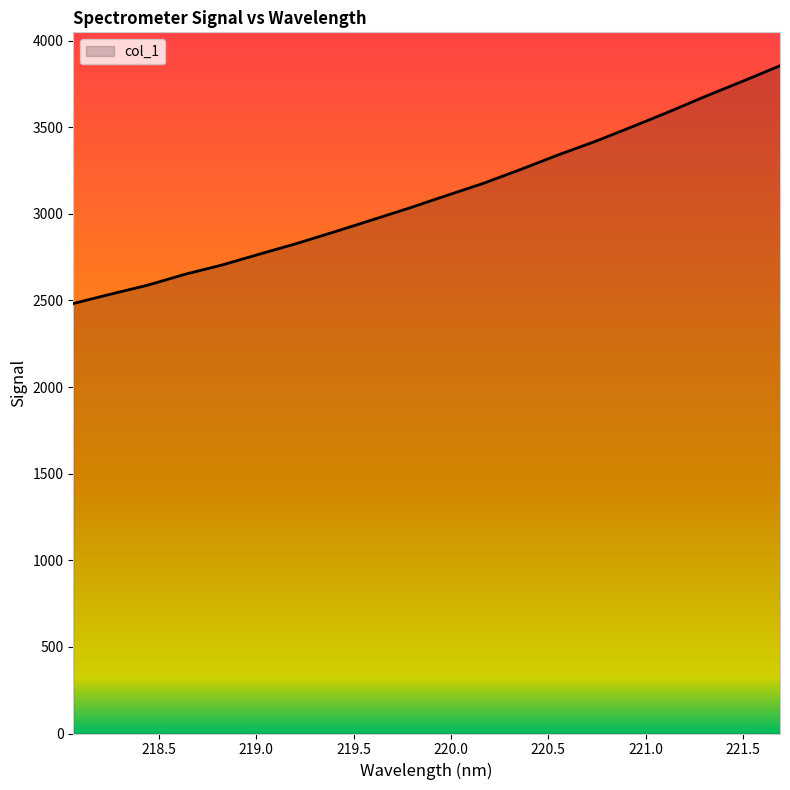

What is the sum of all values?

62120.7